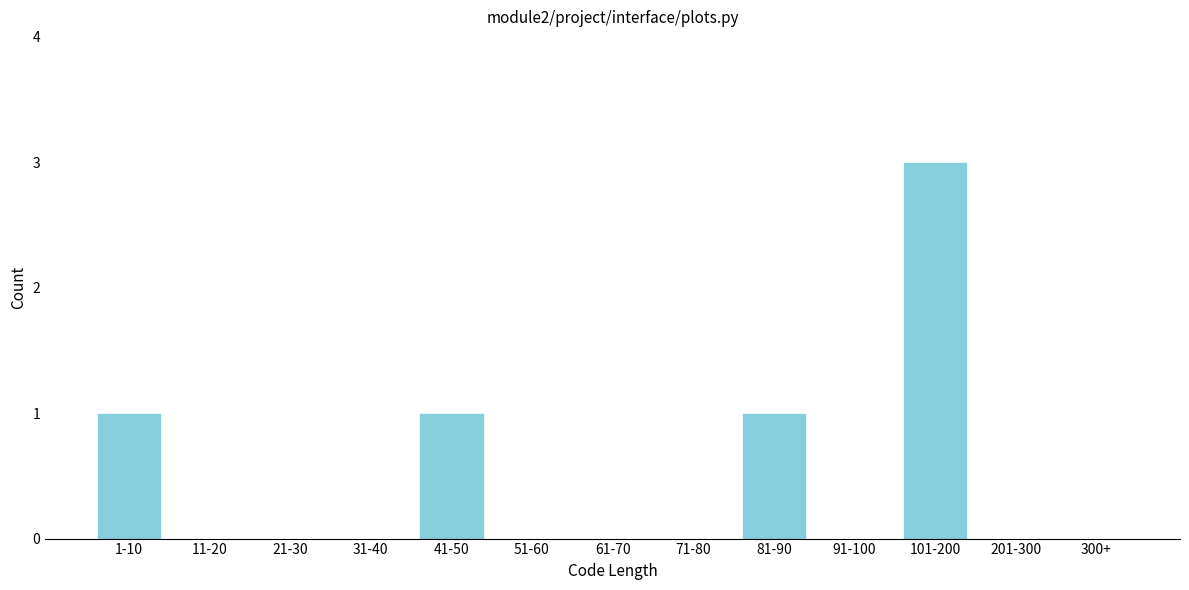

Reading left to right, list all the values displayed in this chart.

1-10=1	11-20=0	21-30=0	31-40=0	41-50=1	51-60=0	61-70=0	71-80=0	81-90=1	91-100=0	101-200=3	201-300=0	300+=0